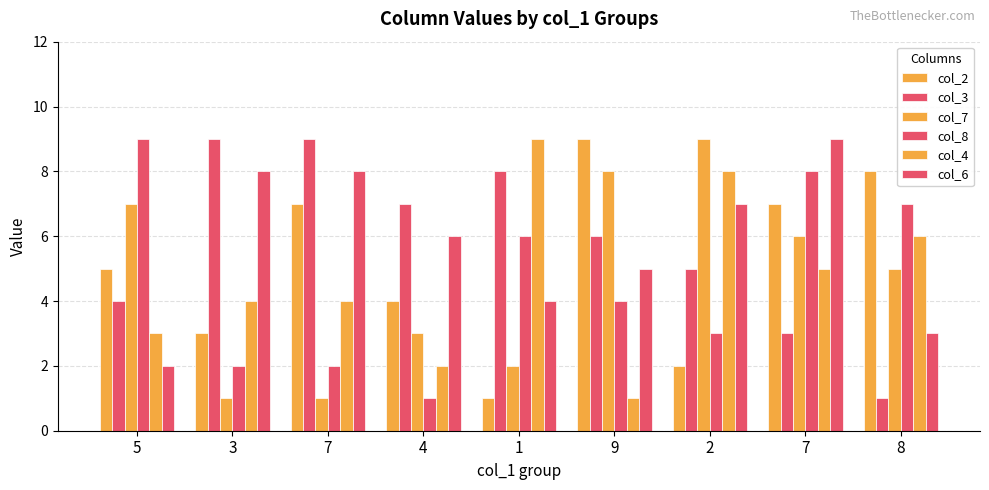

Are the bars horizontal?

No